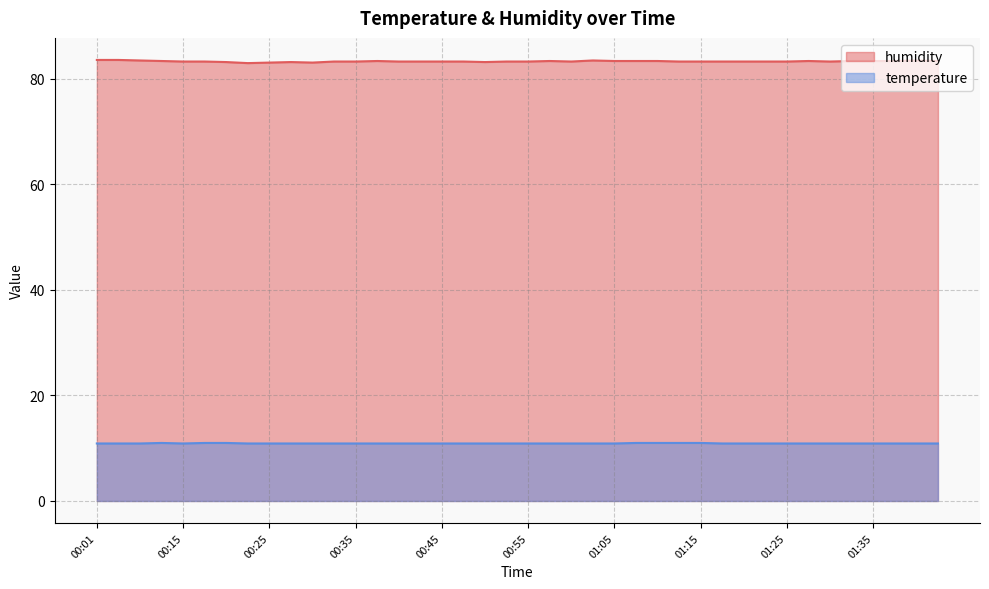

Which series has the largest total across all categories?

humidity